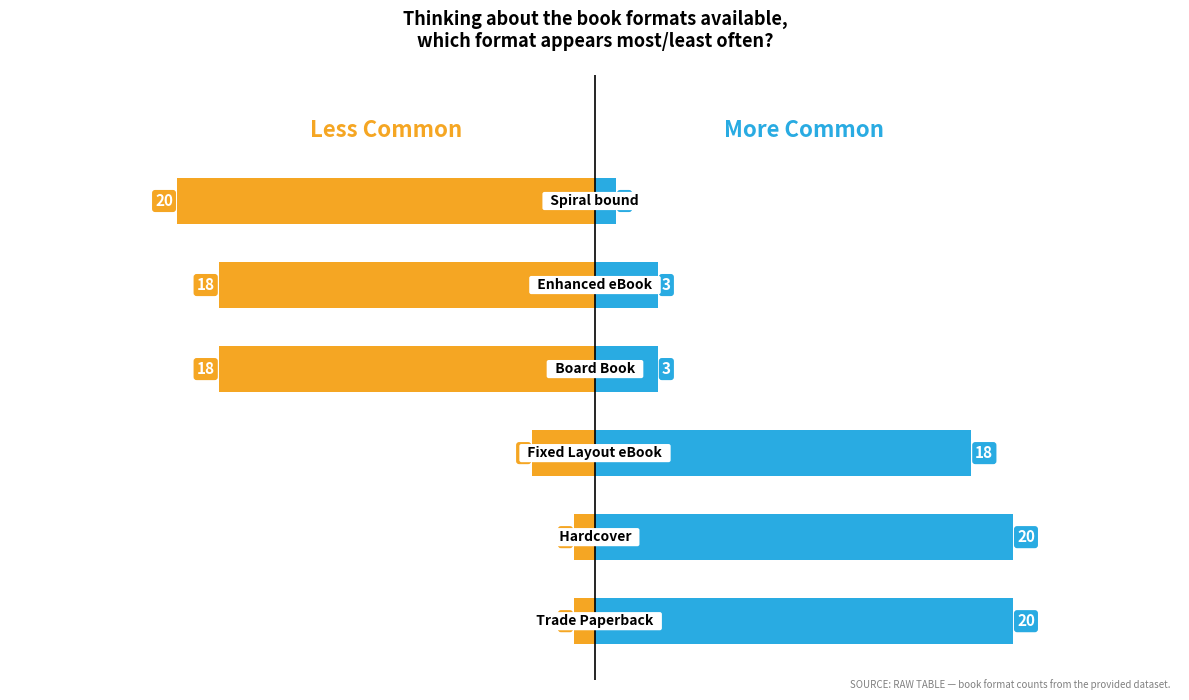

What is the value of the Count bar at the 2nd from the left?

20